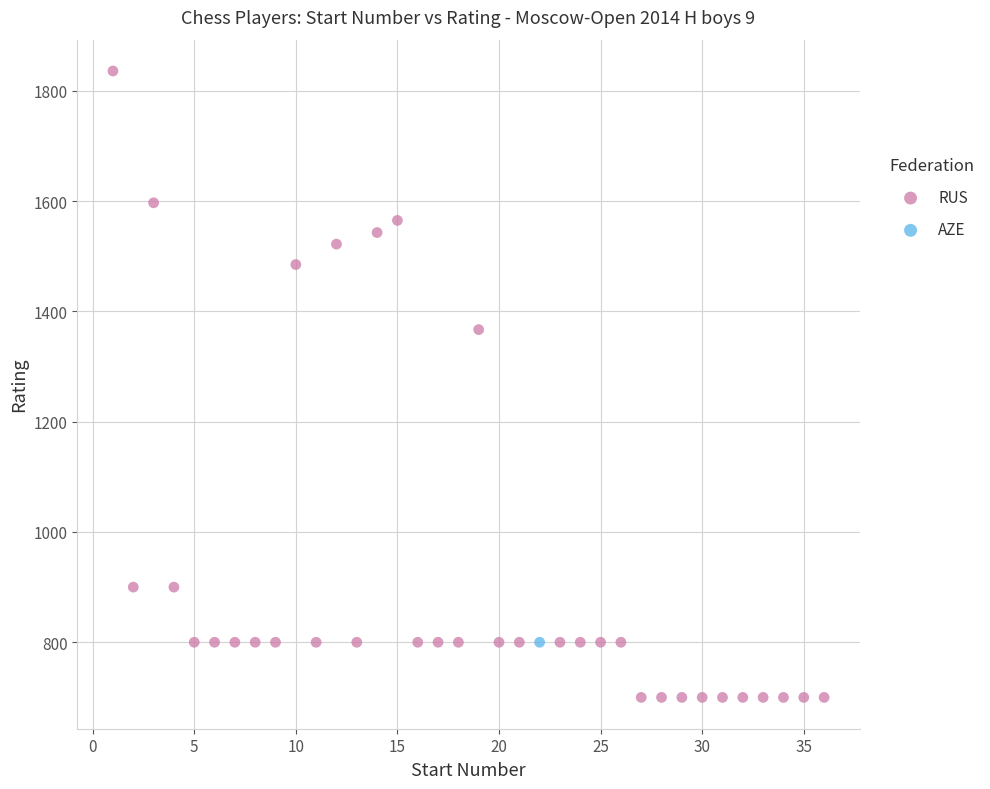

What are all the series names shown in the legend?

RUS, AZE